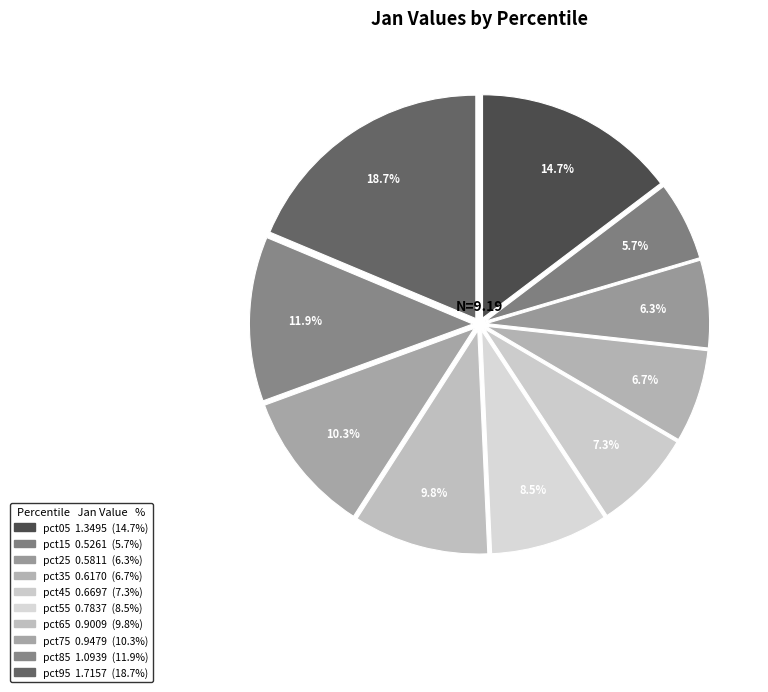

How many slices are in this pie chart?

10